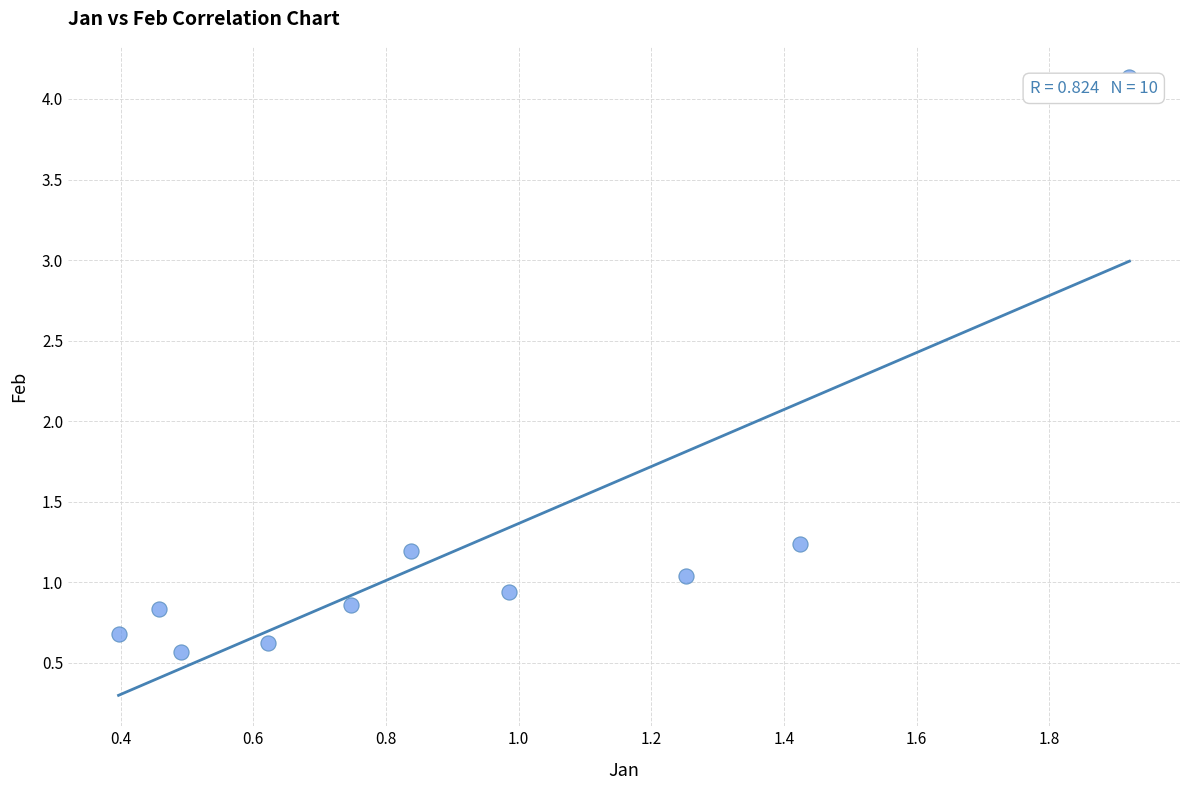

What is the range of Y values (max minus min)?

3.6